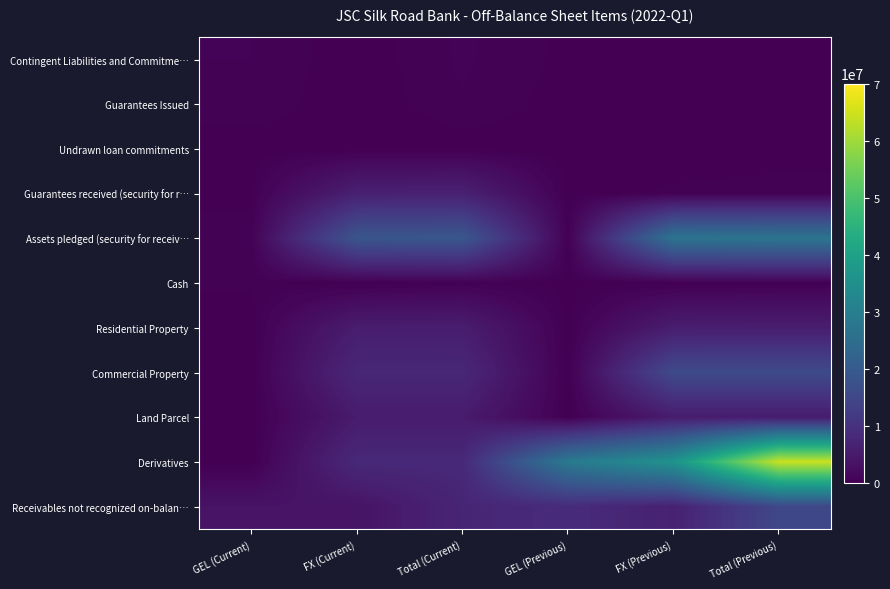

Reading left to right, what are all the values shown in this chart?

Contingent Liabilities and Commitme…: GEL (Current)=548614.1	FX (Current)=62026.0	Total (Current)=610640.1	GEL (Previous)=184657.1	FX (Previous)=68236.0	Total (Previous)=252893.1
Guarantees Issued: GEL (Current)=479500.0	FX (Current)=31013.0	Total (Current)=510513.0	GEL (Previous)=125000.0	FX (Previous)=34118.0	Total (Previous)=159118.0
Undrawn loan commitments: GEL (Current)=69114.1	FX (Current)=31013.0	Total (Current)=100127.1	GEL (Previous)=59657.1	FX (Previous)=34118.0	Total (Previous)=93775.1
Guarantees received (security for r…: GEL (Current)=191000.0	FX (Current)=6202600.0	Total (Current)=6393600.0	GEL (Previous)=84000.0	FX (Previous)=341180.0	Total (Previous)=425180.0
Assets pledged (security for receiv…: GEL (Current)=415000.0	FX (Current)=18516526.7	Total (Current)=18931526.7	GEL (Previous)=230000.0	FX (Previous)=26726847.1	Total (Previous)=26956847.1
Cash: GEL (Current)=310000.0	FX (Current)=37215.6	Total (Current)=347215.6	GEL (Previous)=140000.0	FX (Previous)=40941.6	Total (Previous)=180941.6
Residential Property: GEL (Current)=90000.0	FX (Current)=5514269.3	Total (Current)=5604269.3	GEL (Previous)=90000.0	FX (Previous)=5632881.8	Total (Previous)=5722881.8
Commercial Property: GEL (Current)=0.0	FX (Current)=7783952.9	Total (Current)=7783952.9	GEL (Previous)=0.0	FX (Previous)=15751257.1	Total (Previous)=15751257.1
Land Parcel: GEL (Current)=0.0	FX (Current)=5181088.9	Total (Current)=5181088.9	GEL (Previous)=0.0	FX (Previous)=5301766.6	Total (Previous)=5301766.6
Derivatives: GEL (Current)=0.0	FX (Current)=8063380.0	Total (Current)=8063380.0	GEL (Previous)=28430330.0	FX (Previous)=35823900.0	Total (Previous)=64254230.0
Receivables not recognized on-balan…: GEL (Current)=3572136.0	FX (Current)=3670289.0	Total (Current)=7242425.0	GEL (Previous)=8675452.0	FX (Previous)=6425042.0	Total (Previous)=15100494.0